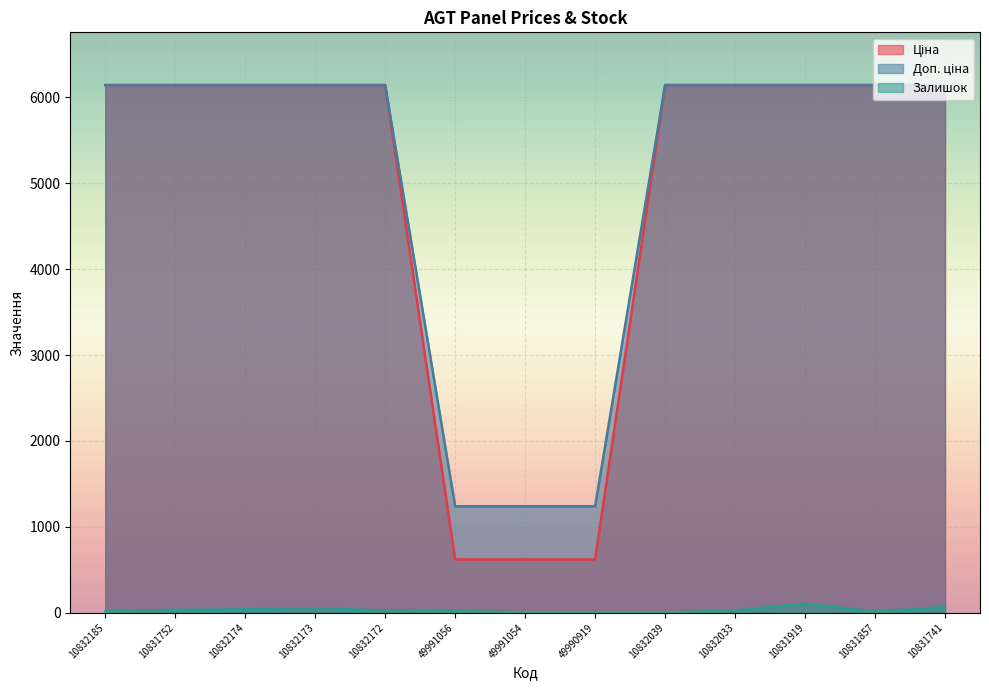

True or false: Ціна has a value of 6143.2 at 10832185.

True